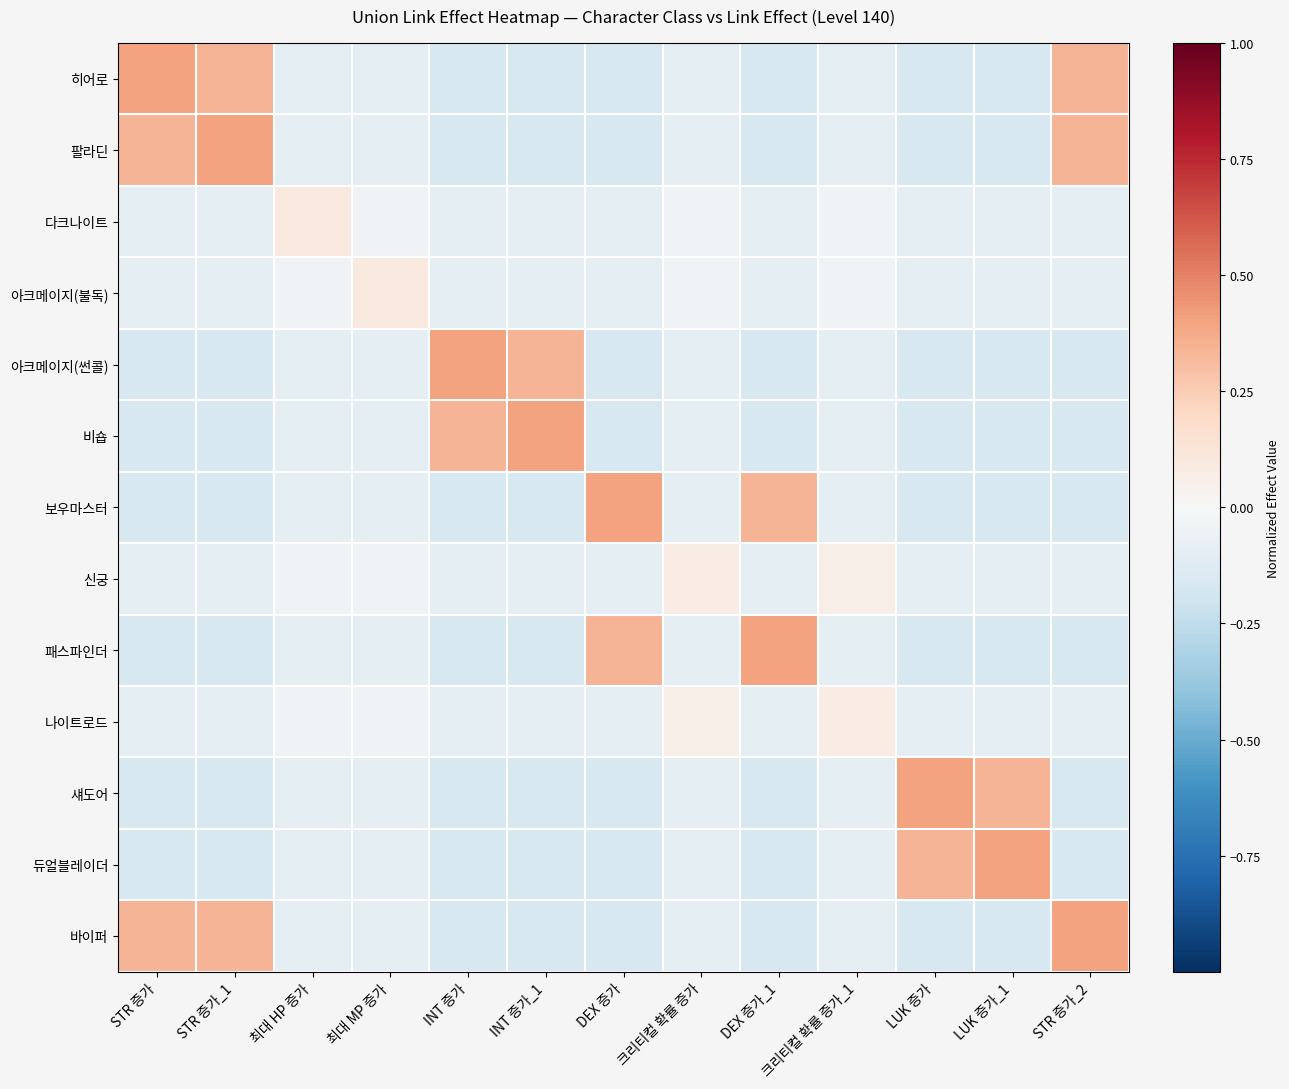

Rank the series by their maximum value, from lowest to highest.

신궁, 나이트로드, 다크나이트, 아크메이지(불독), 히어로, 팔라딘, 아크메이지(썬콜), 비숍, 보우마스터, 패스파인더, 섀도어, 듀얼블레이더, 바이퍼